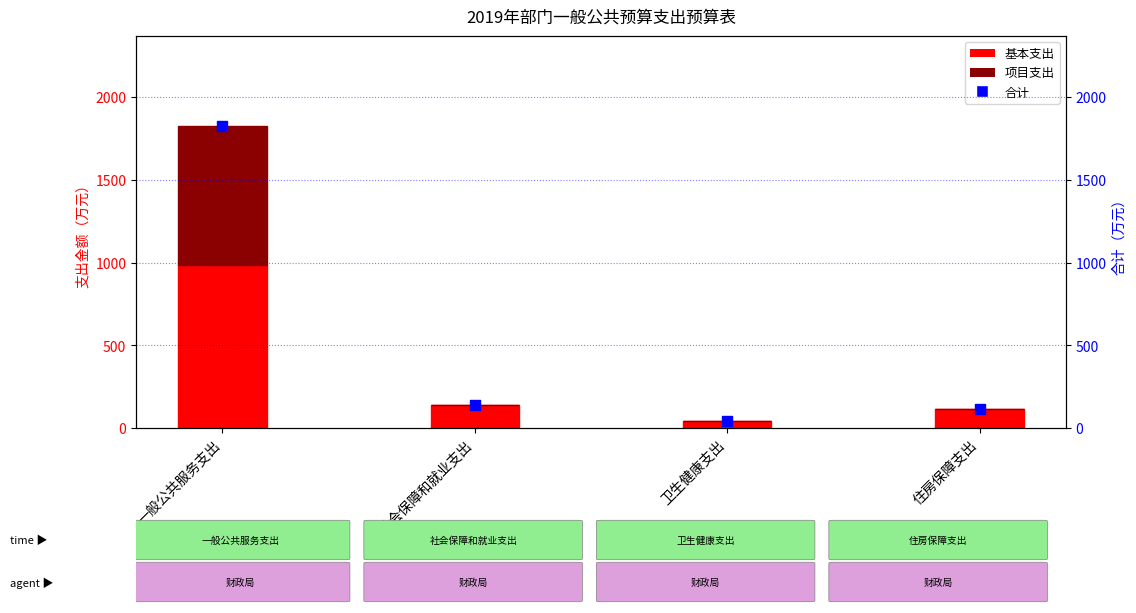

At which category is the sum across all series the highest?

一般公共服务支出